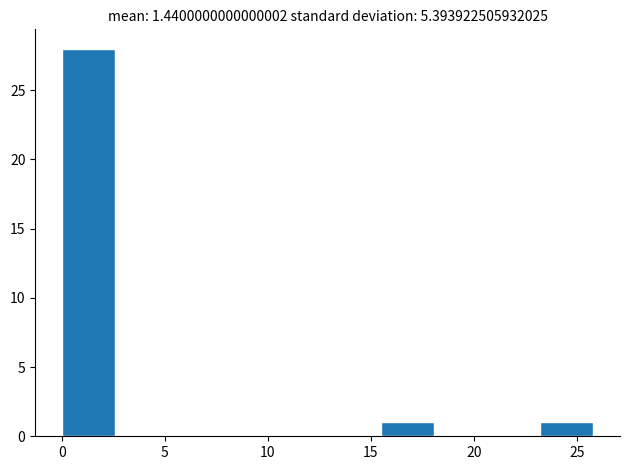

Reading left to right, transcribe this chart: for each bar, give the range it covers on the x-axis and its height. Neither the bar edges nor the heights are printed on the chart, so give them approximately, as read against the axes.

0.0 to 2.5: 28
2.5 to 5.0: 0
5.0 to 7.5: 0
7.5 to 10.5: 0
10.5 to 13.0: 0
13.0 to 15.5: 0
15.5 to 18.0: 1
18.0 to 20.5: 0
20.5 to 23.0: 0
23.0 to 26.0: 1